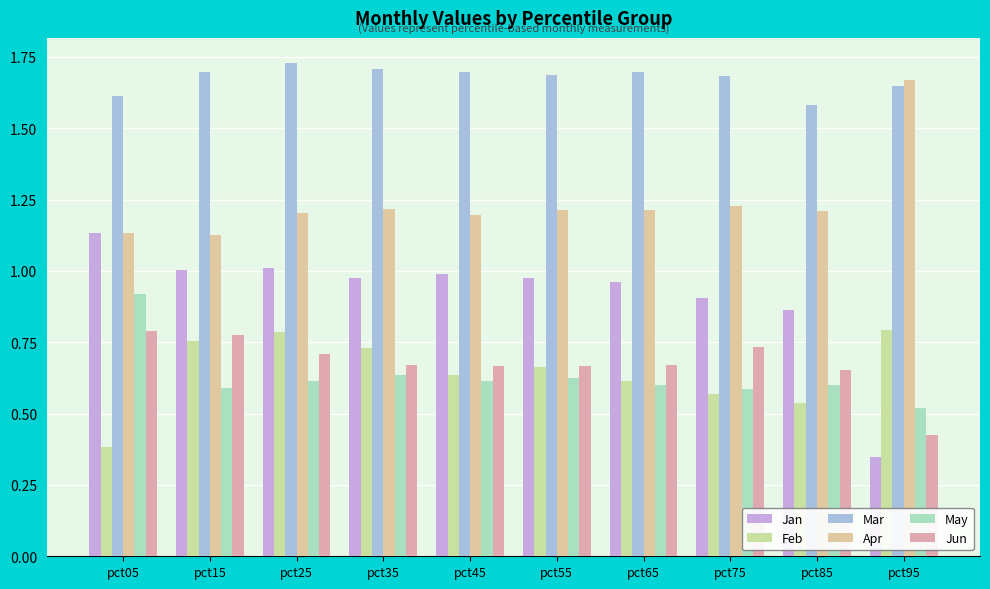

Count the number of data series in this chart.

6